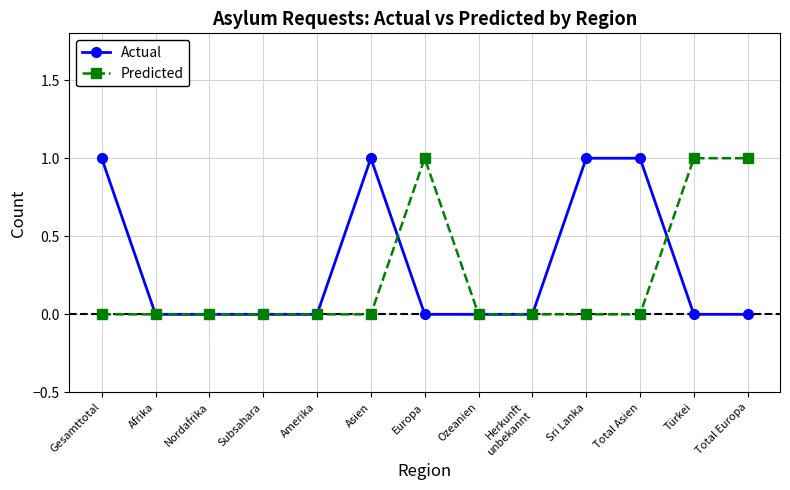

What is the value of the Predicted point at the 13th from the left?

1